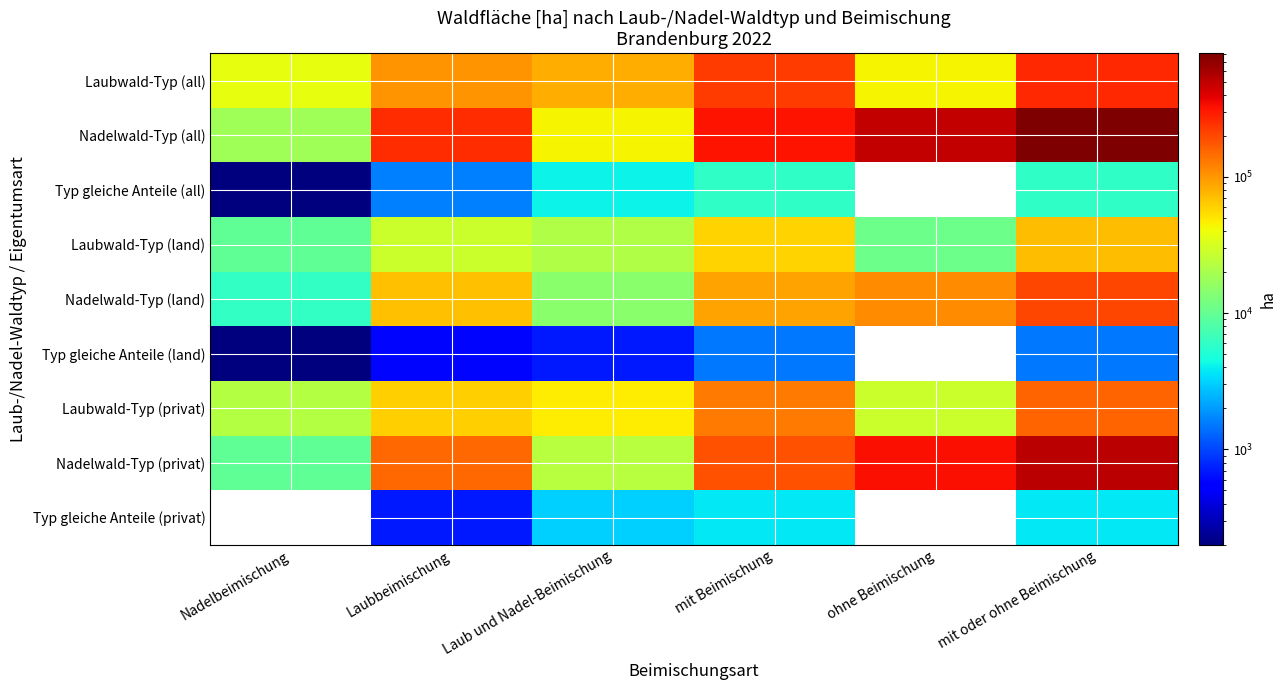

At which label is Laubwald-Typ (land) closest to 40334?

Laubbeimischung